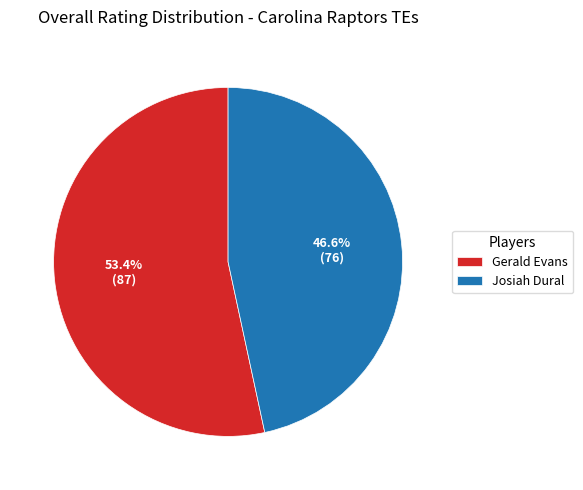

What is the smallest slice in the pie chart?

Josiah Dural